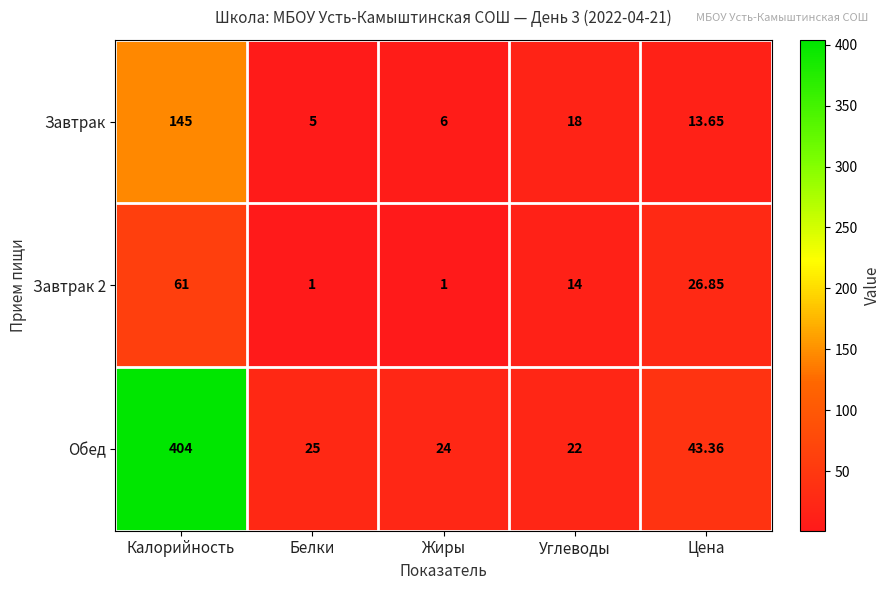

At which category is the sum across all series the highest?

Калорийность